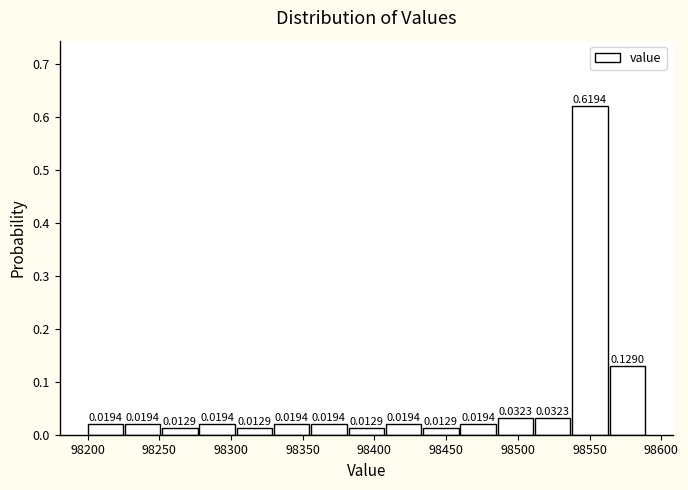

How tall is the bar that spans 98512 to 98538 on the x-axis? The bar edges are not printed on the chart, so give them approximately, as read against the axis.

0.0323